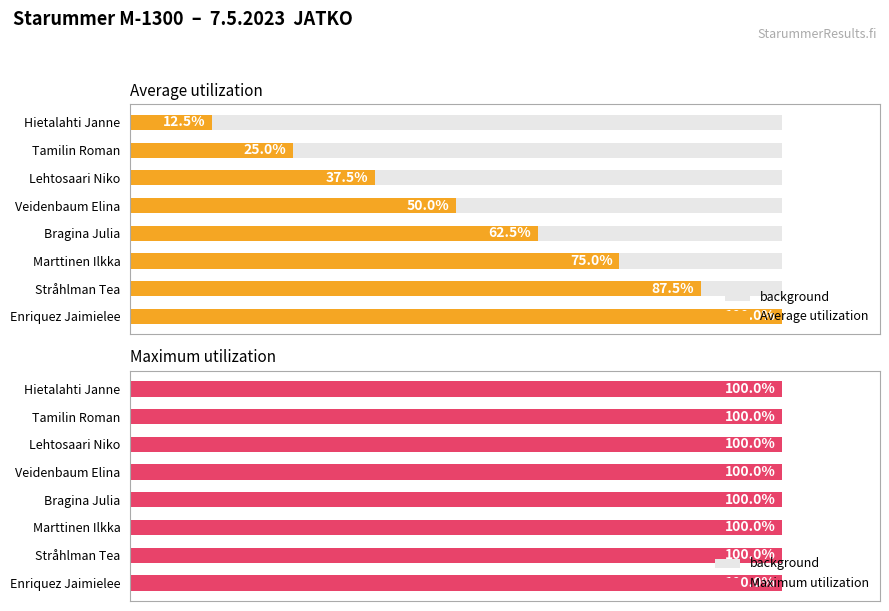

What is the value of the Average utilization bar at the 4th from the left?

50.0